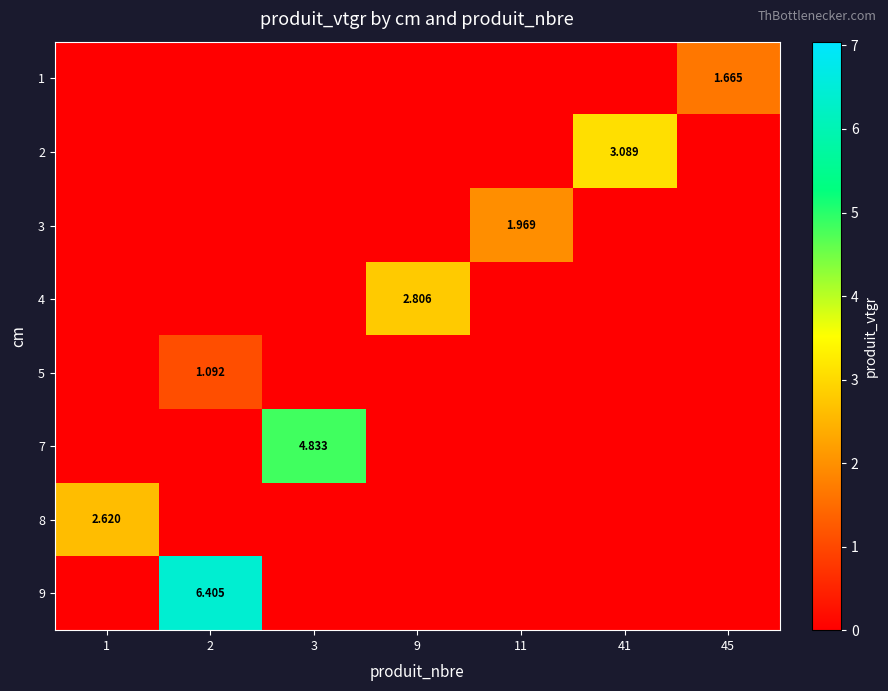

Rank the categories by 7 value from lowest to highest.

1, 2, 9, 11, 41, 45, 3